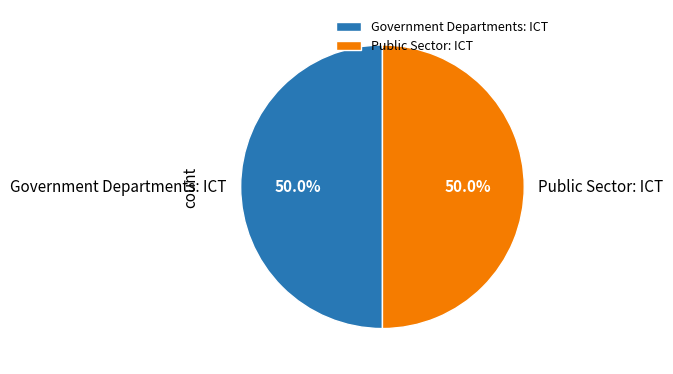

How much of the chart is everything except Public Sector: ICT?

50.0%